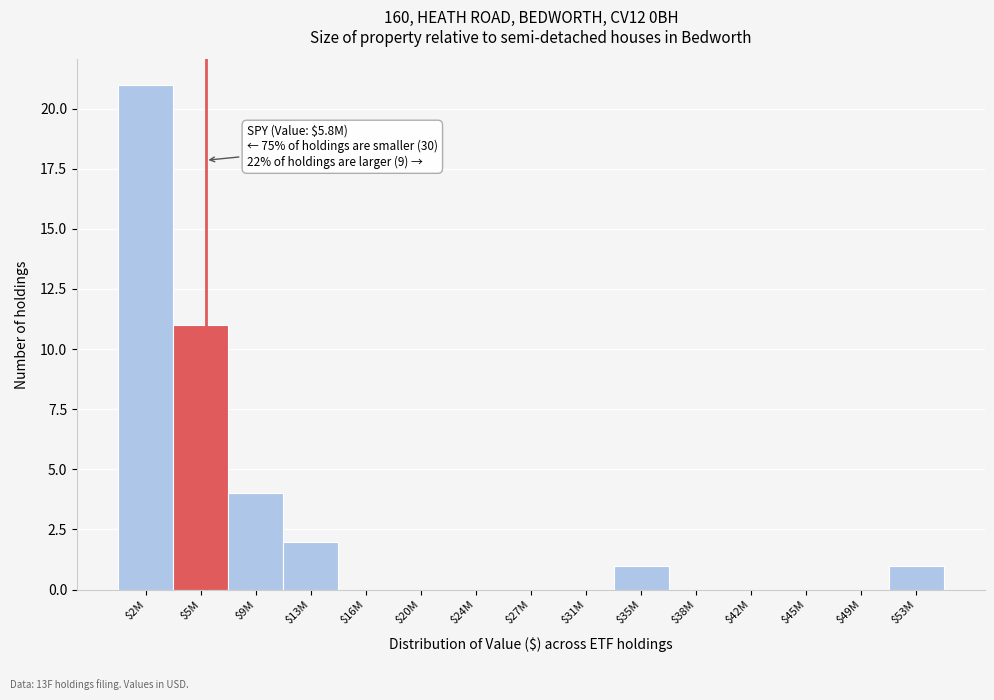

What is the sum of all values?

40